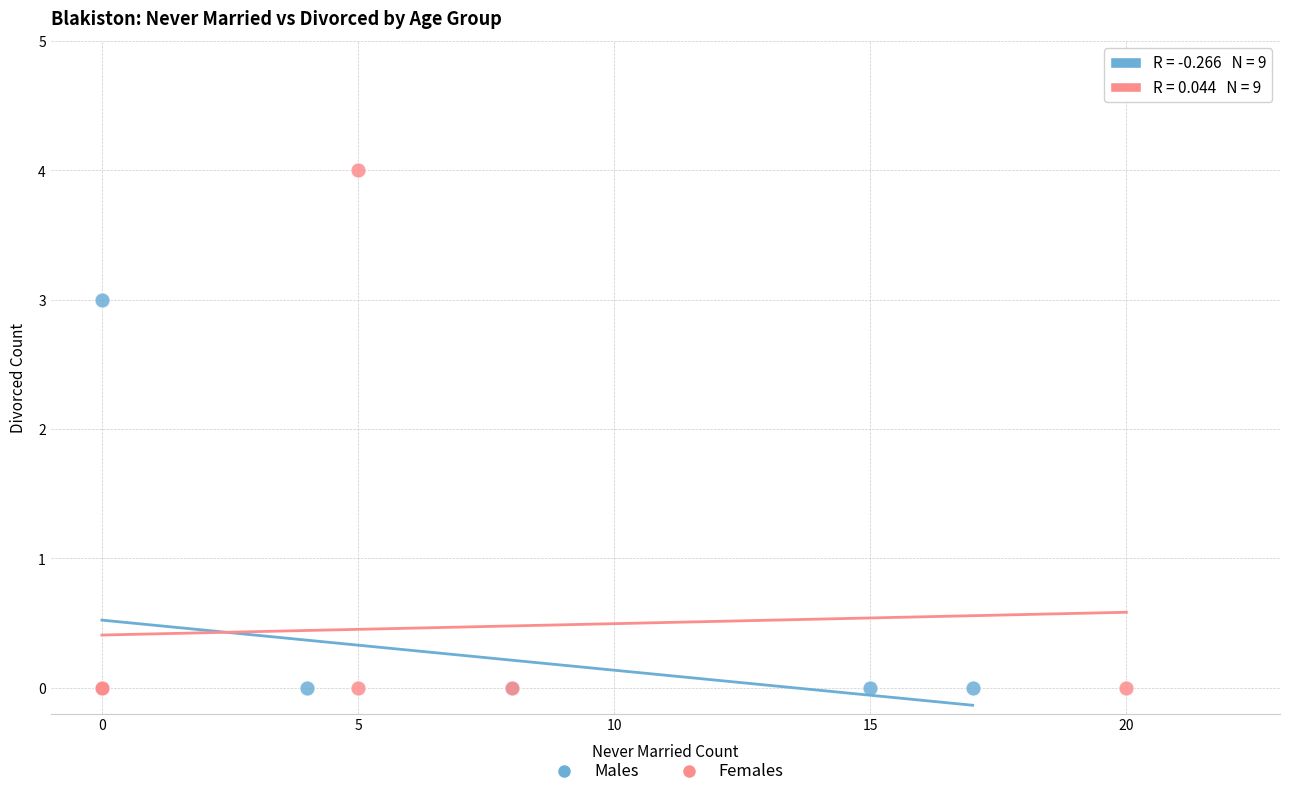

Which series reaches the maximum Y coordinate?

Females